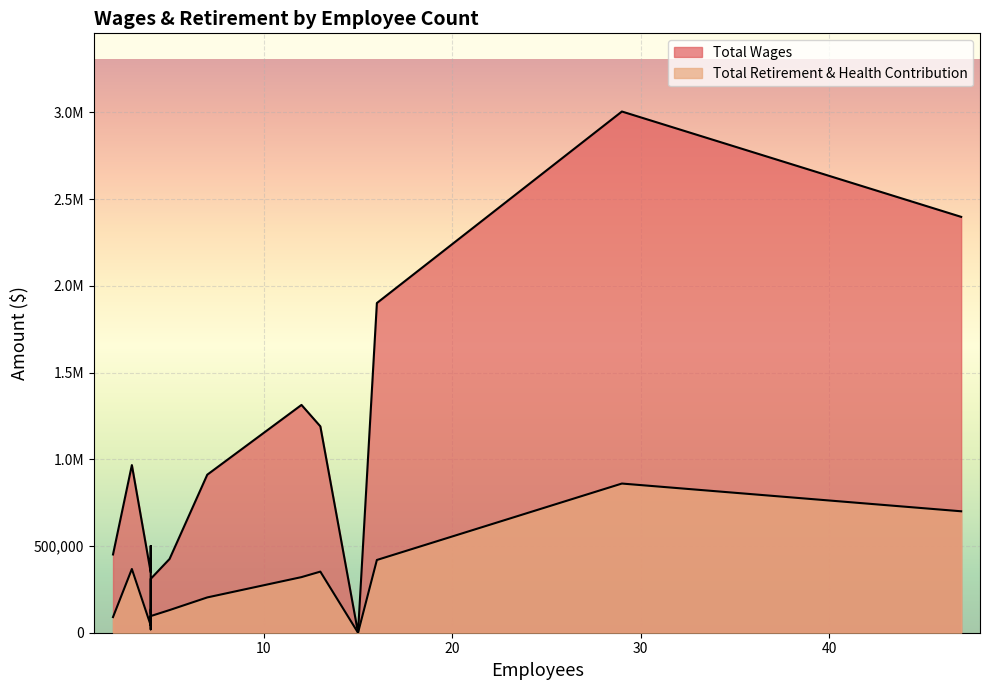

Where is Total Wages nearest to the value 1502818?

12